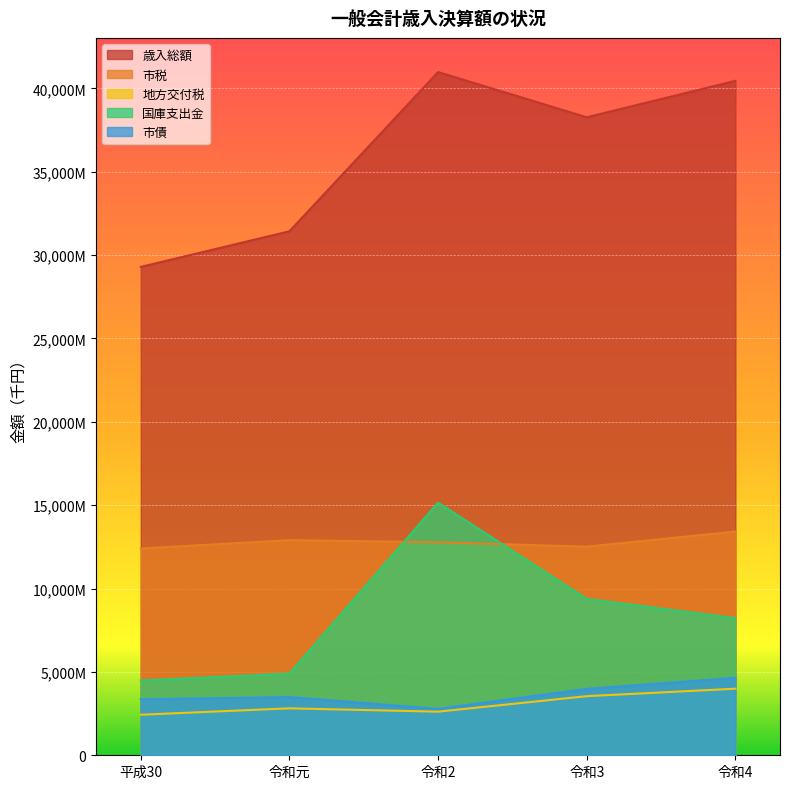

True or false: 市税 and 地方交付税 intersect in this chart.

False